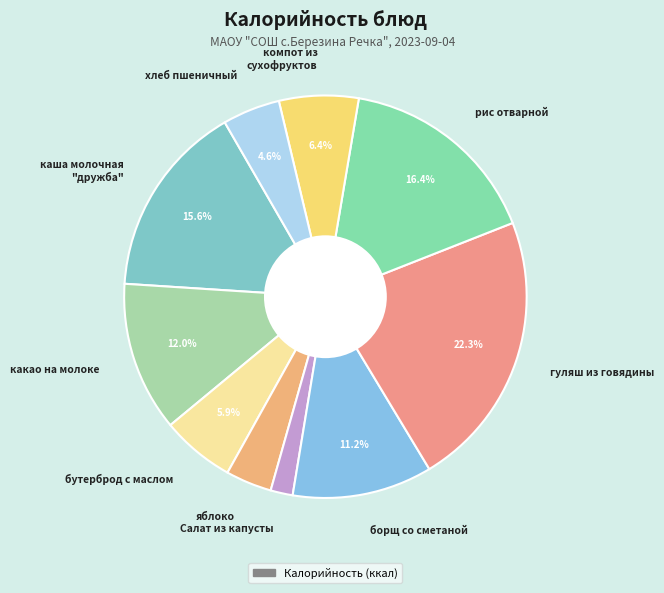

Which has a higher value, рис отварной or гуляш из говядины?

гуляш из говядины